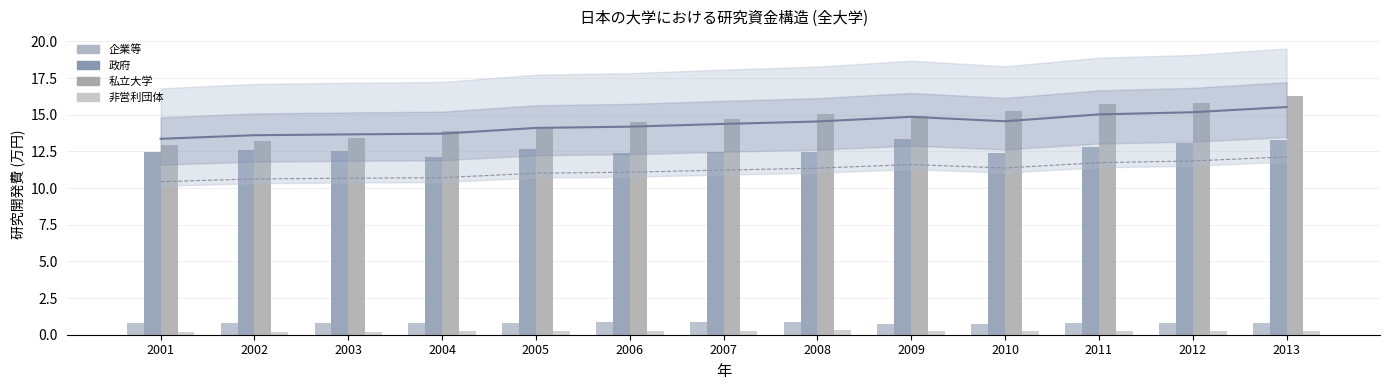

What is the difference between the maximum and minimum values in the 政府 series?

1.2